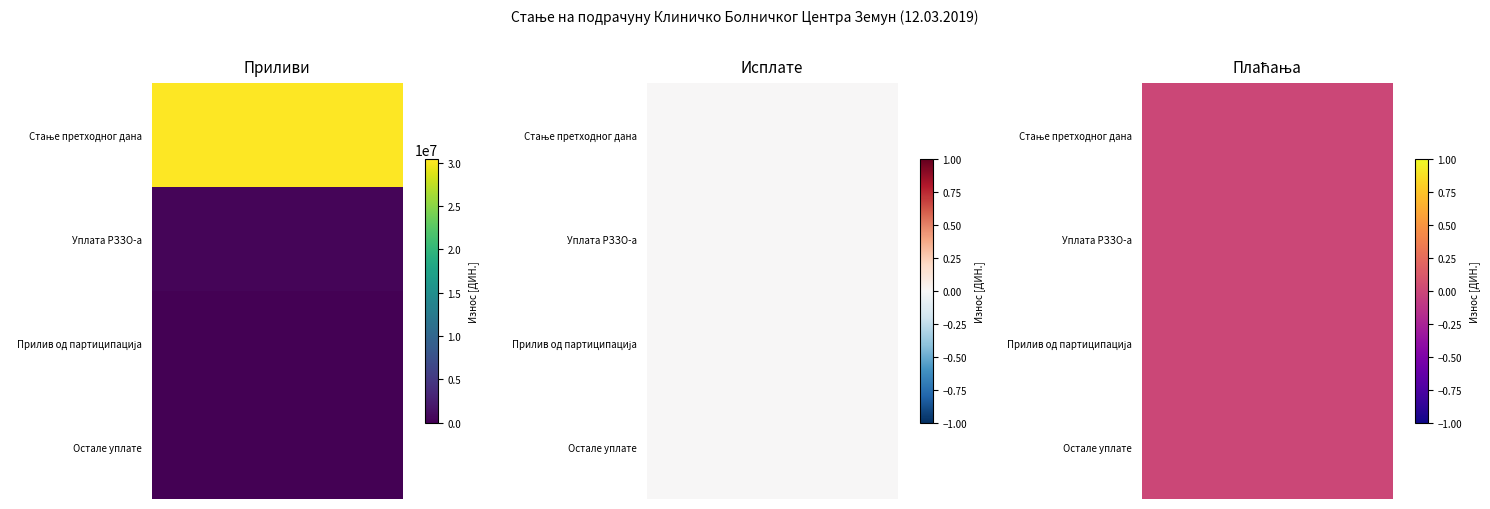

The value of Приливи at Уплата РЗЗО-а is 594983.3. True or false?

False